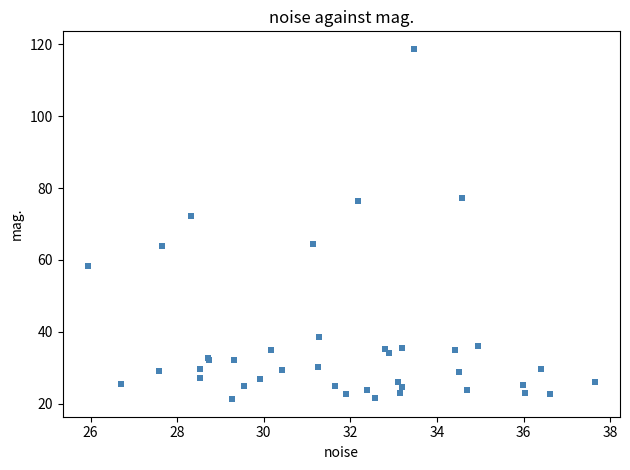

What Y value in the scatter plot is closest to 69?

72.3